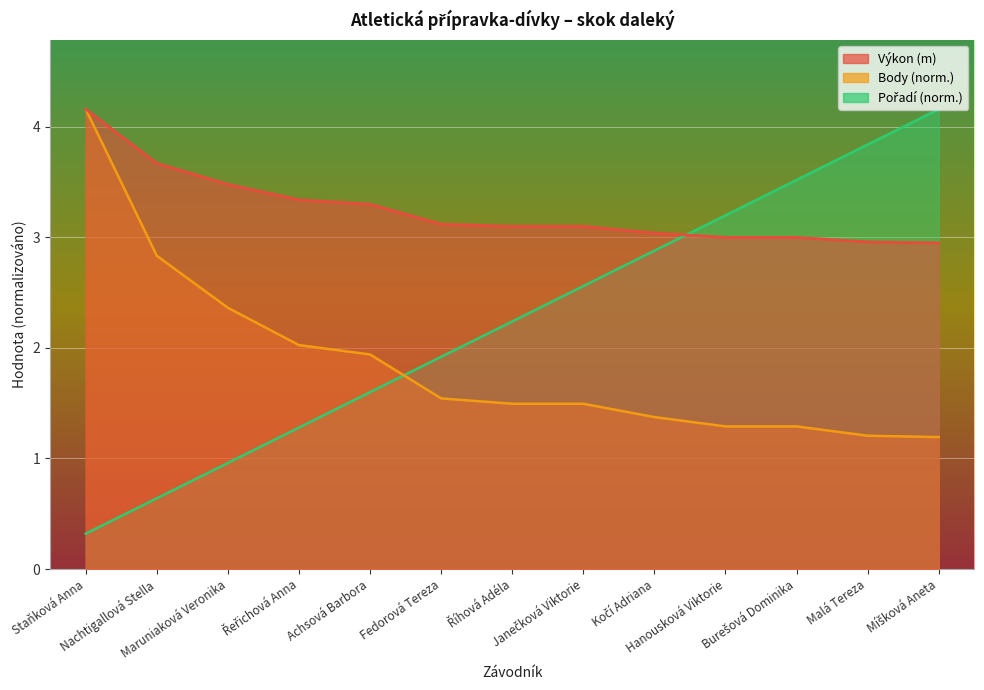

True or false: Výkon has more than 1 points higher than both neighbors.

False